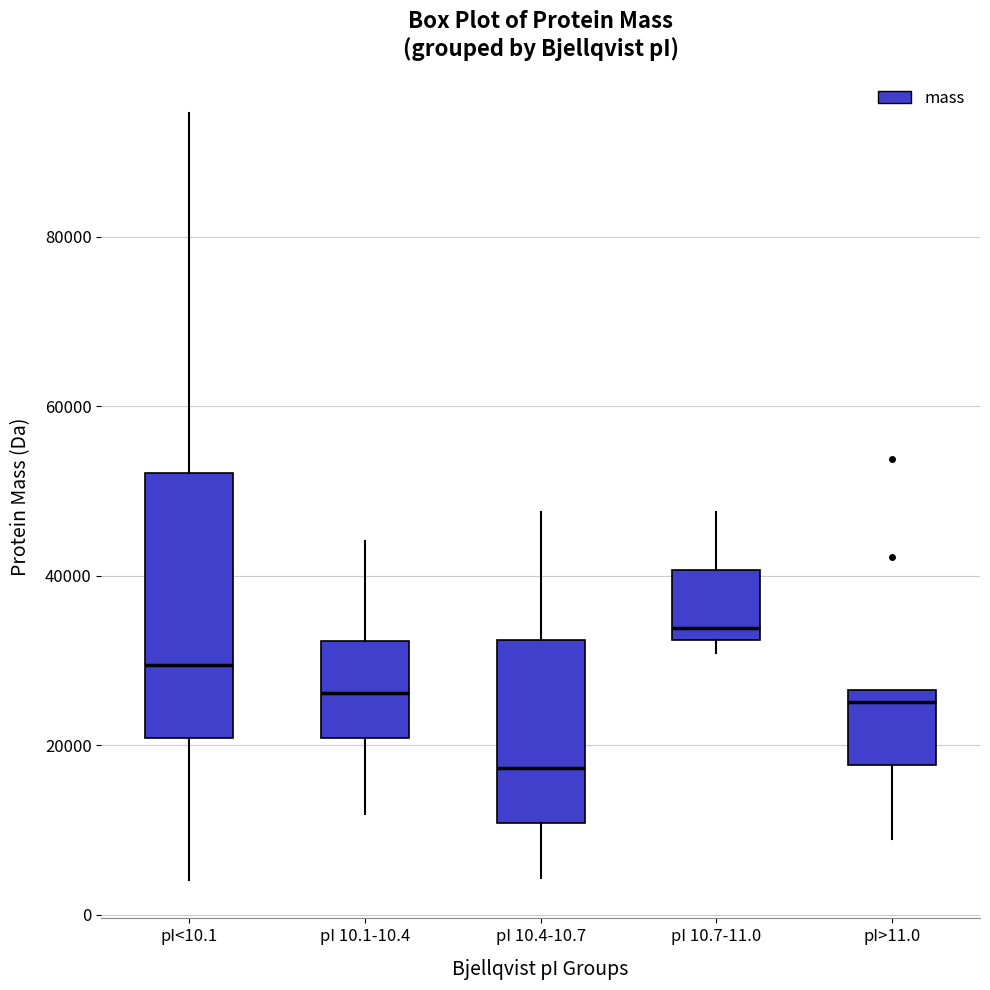

Which box's median line is the lowest?

pI 10.4-10.7